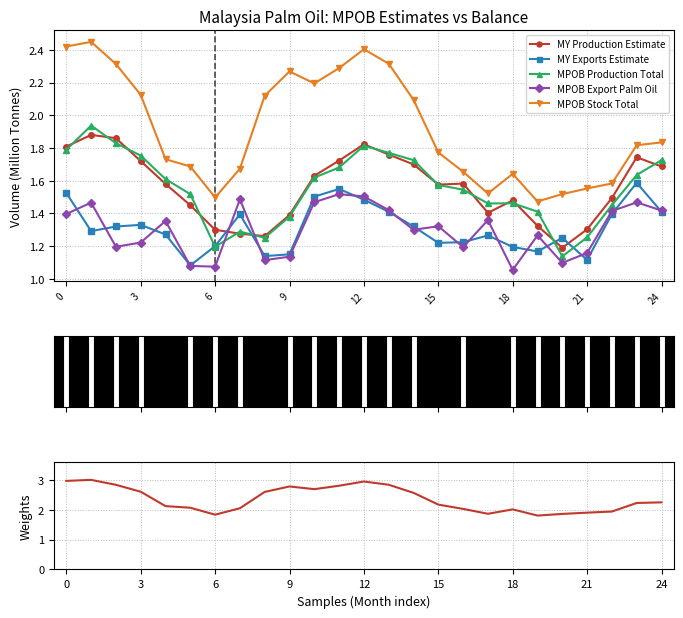

How many lines are shown in the chart?

6